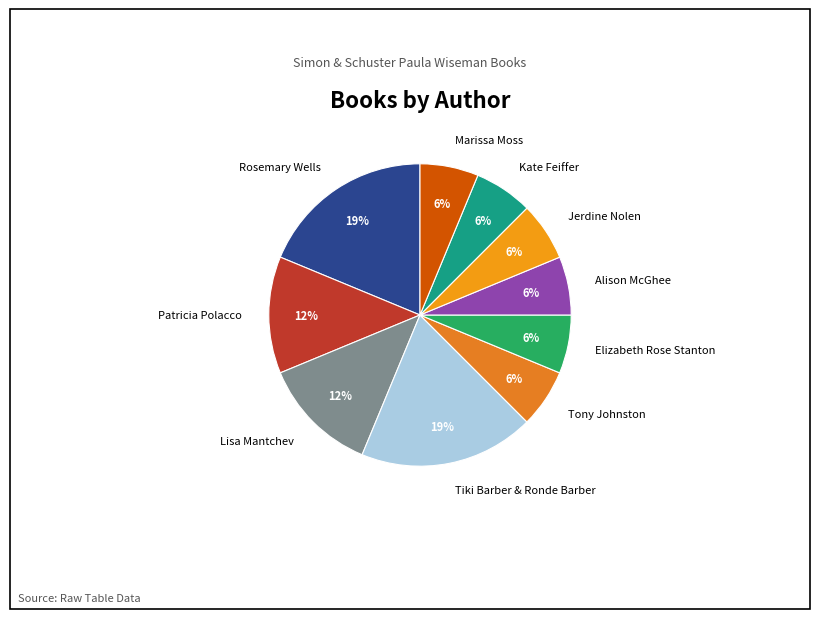

Is it true that Rosemary Wells is 5% of the pie?

False